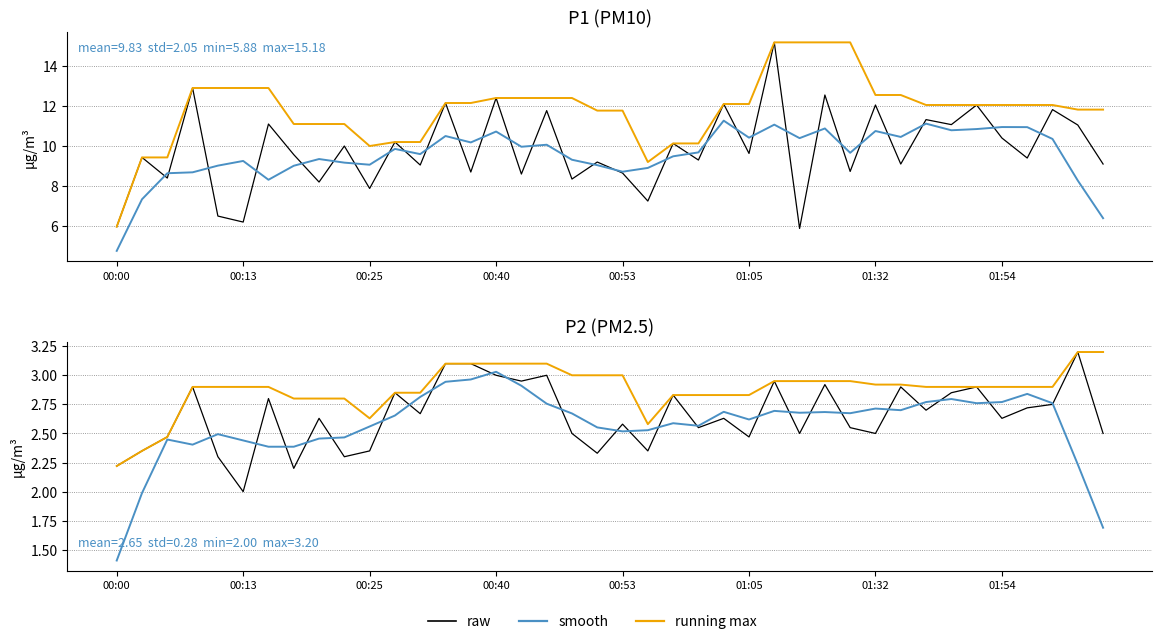

What is the maximum value for P2 max3?

3.2